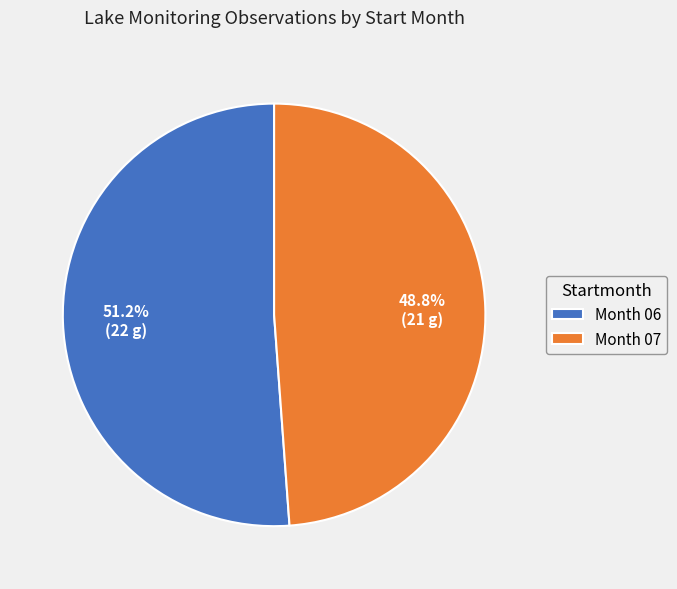

What is the smallest slice in the pie chart?

Month 07